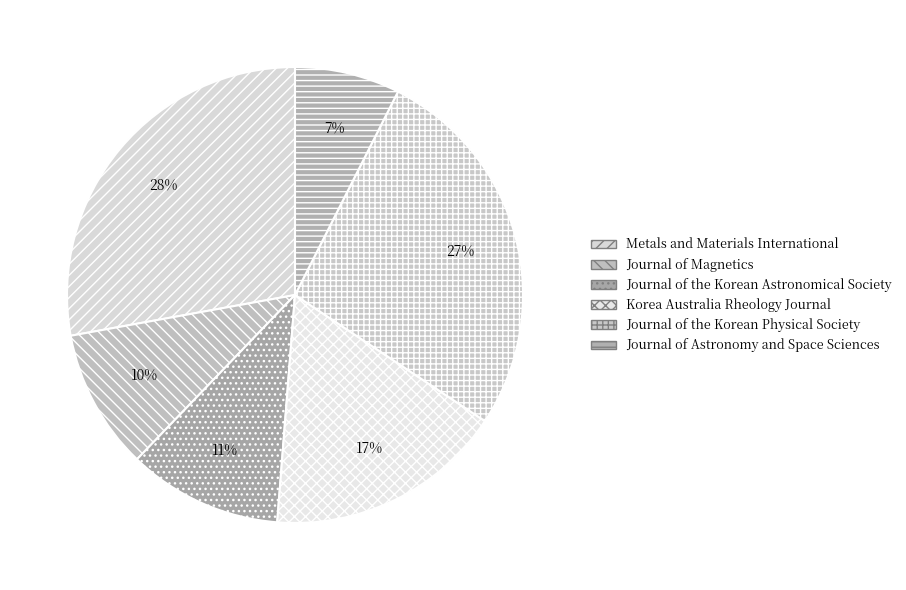

How many slices are in this pie chart?

6